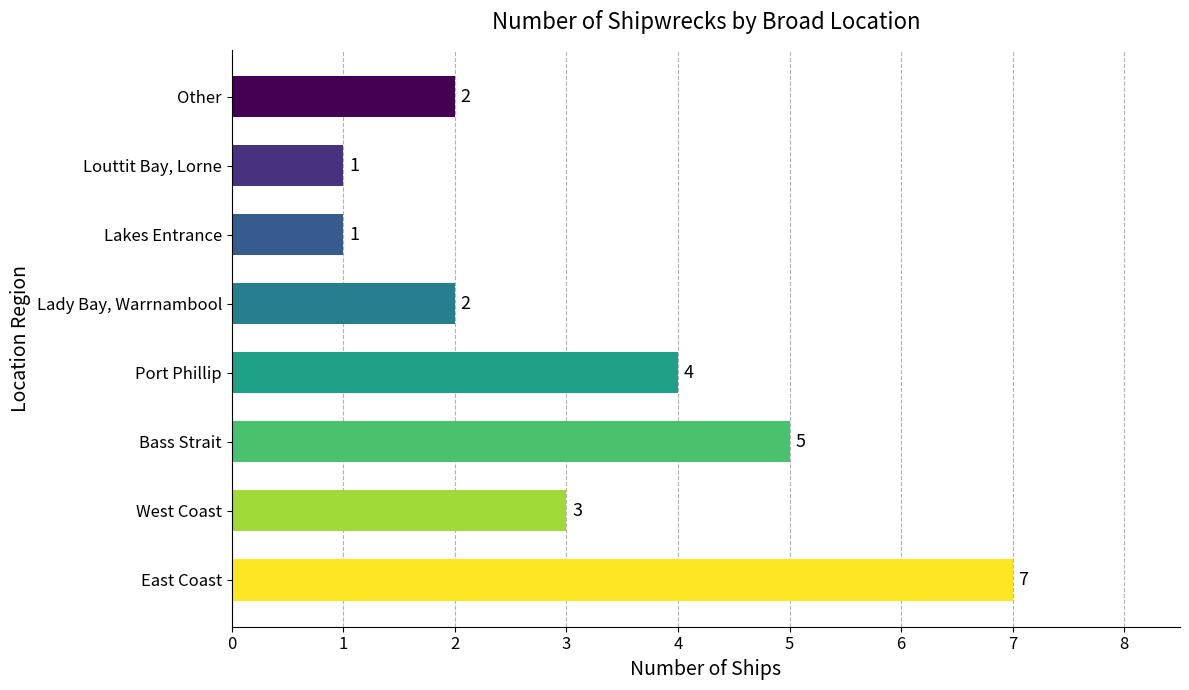

At which label is the value closest to 4?

Port Phillip